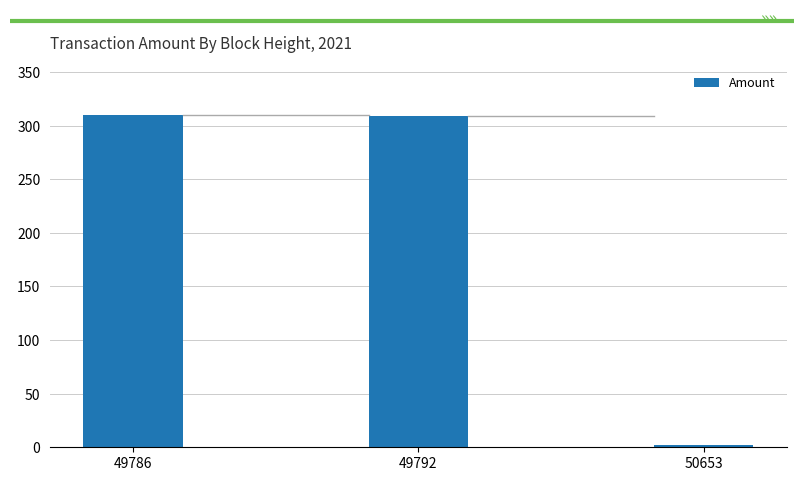

True or false: the data shows 555.2 at 49792.

False